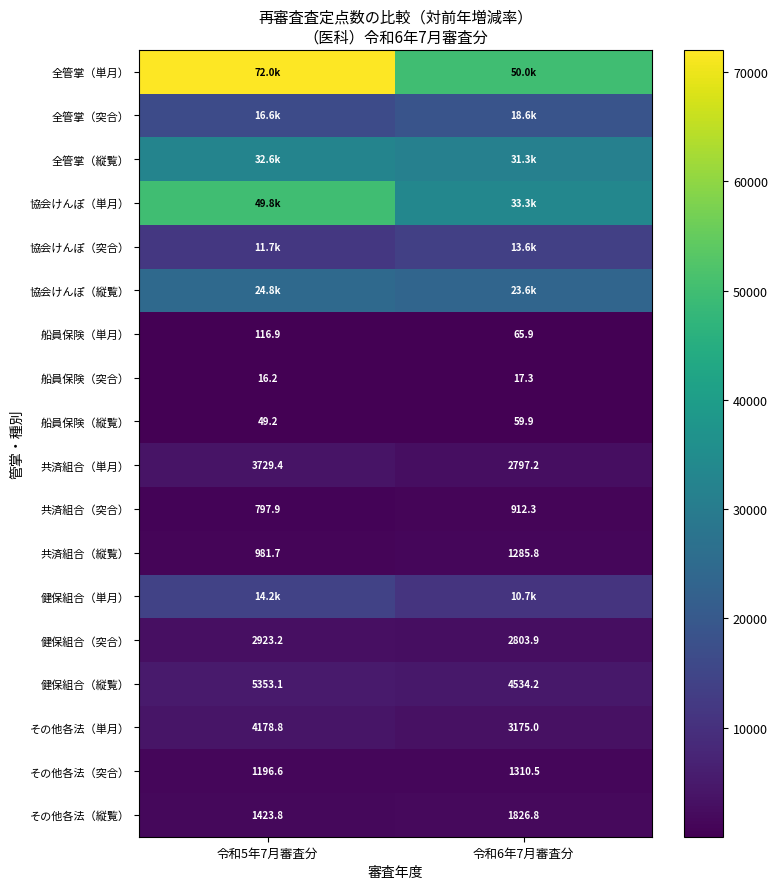

At which label does その他各法（突合） reach its peak?

令和6年7月審査分